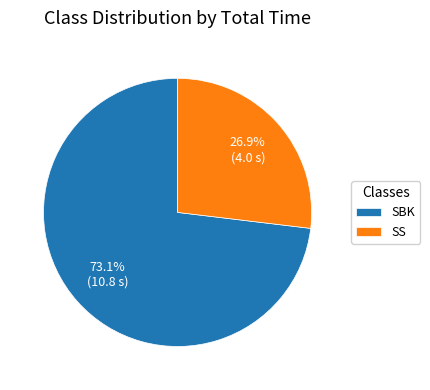

The SS slice represents 38% of the pie. True or false?

False